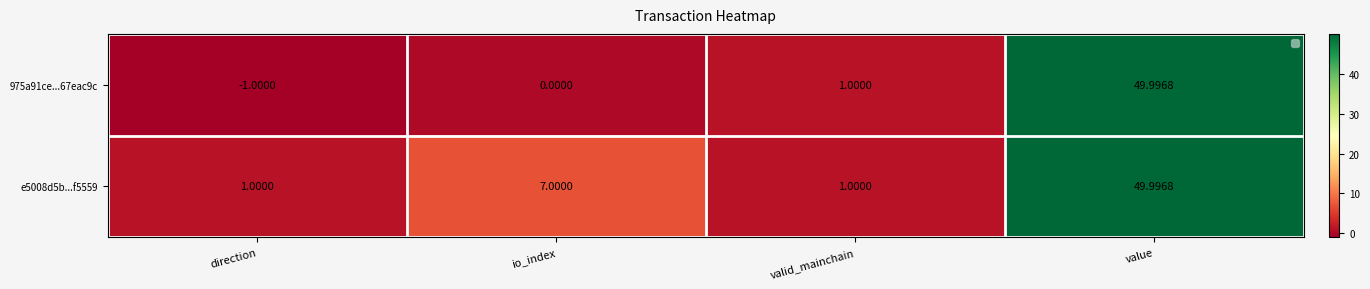

Is the value of e5008d5b...f5559 at io_index greater than the value of 975a91ce...67eac9c at direction?

Yes